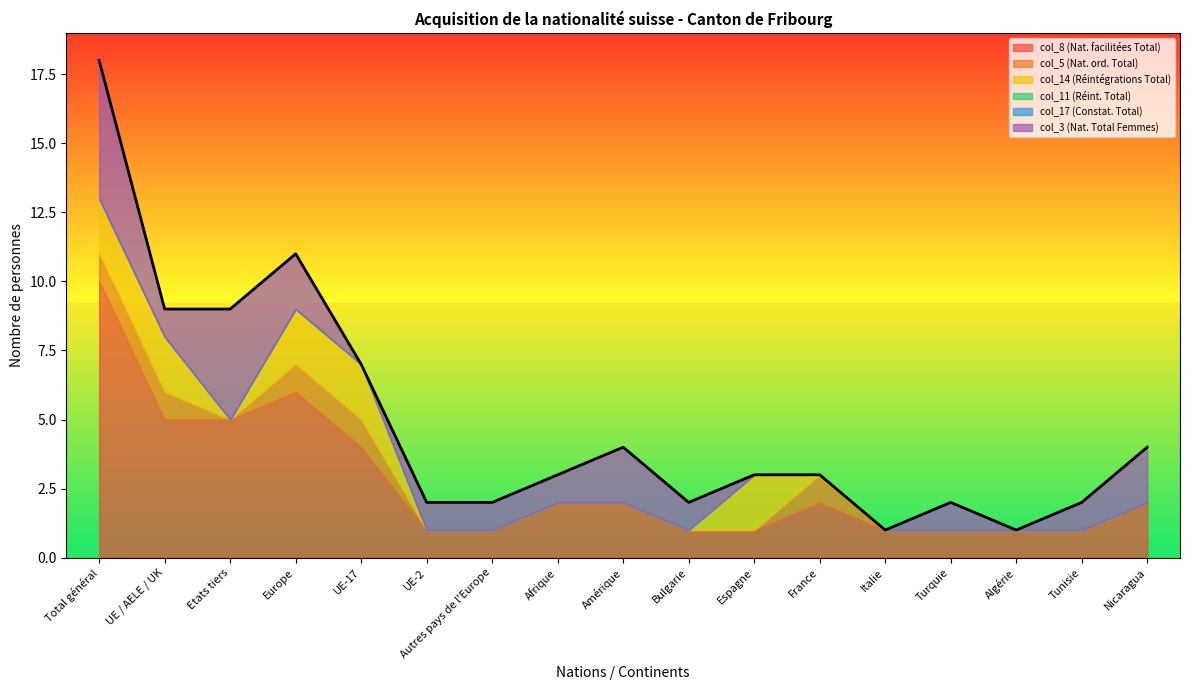

Is it true that col_3 (Nat. Total Femmes) equals 0 at Algérie?

True